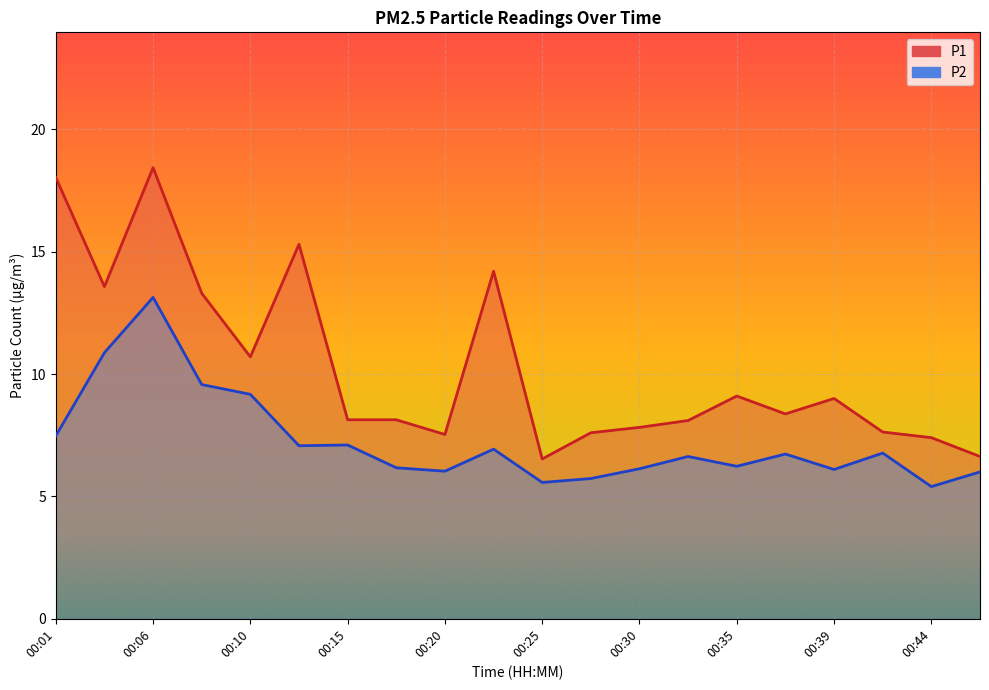

At 00:44, list the series in order from smallest to largest.

P2, P1